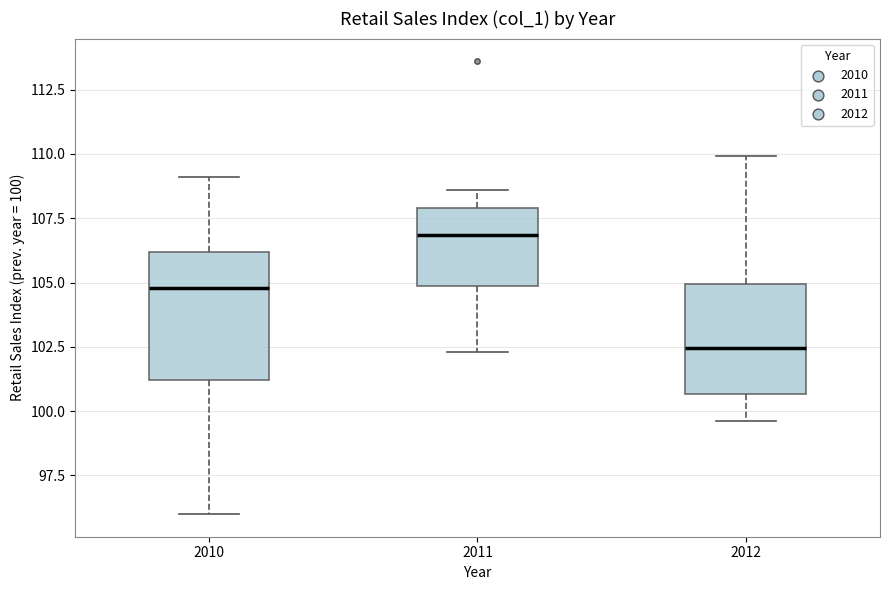

Where does the upper whisker of the box at x = 2011 end on the y-axis? The values are not printed on the chart, so give them approximately, as read against the axis.

108.5